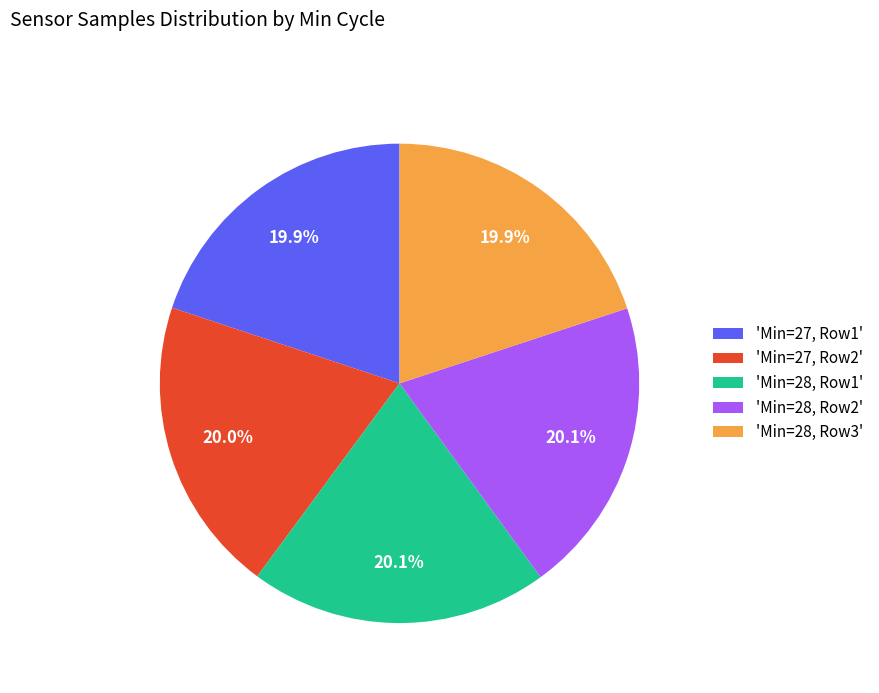

Count the number of slices in the pie.

5